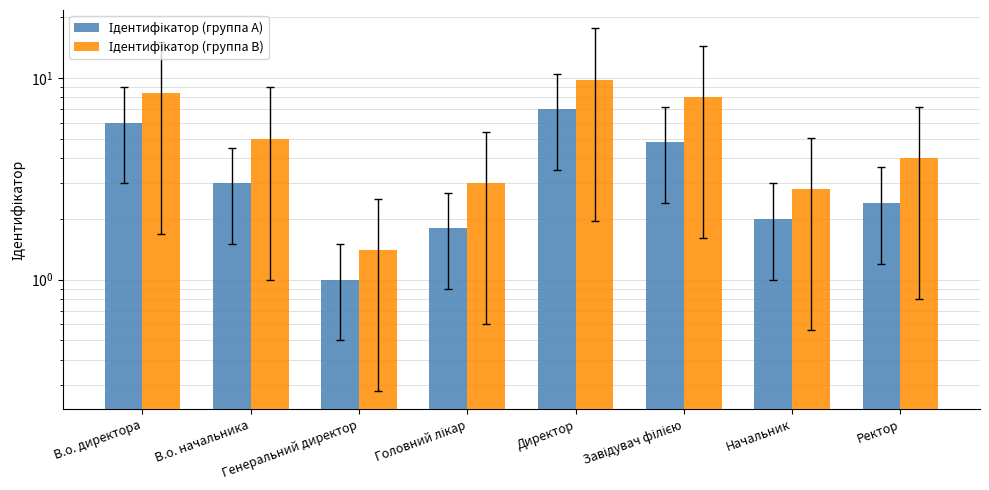

Rank the series by their maximum value, from lowest to highest.

Ідентифікатор (группа A), Ідентифікатор (группа B)